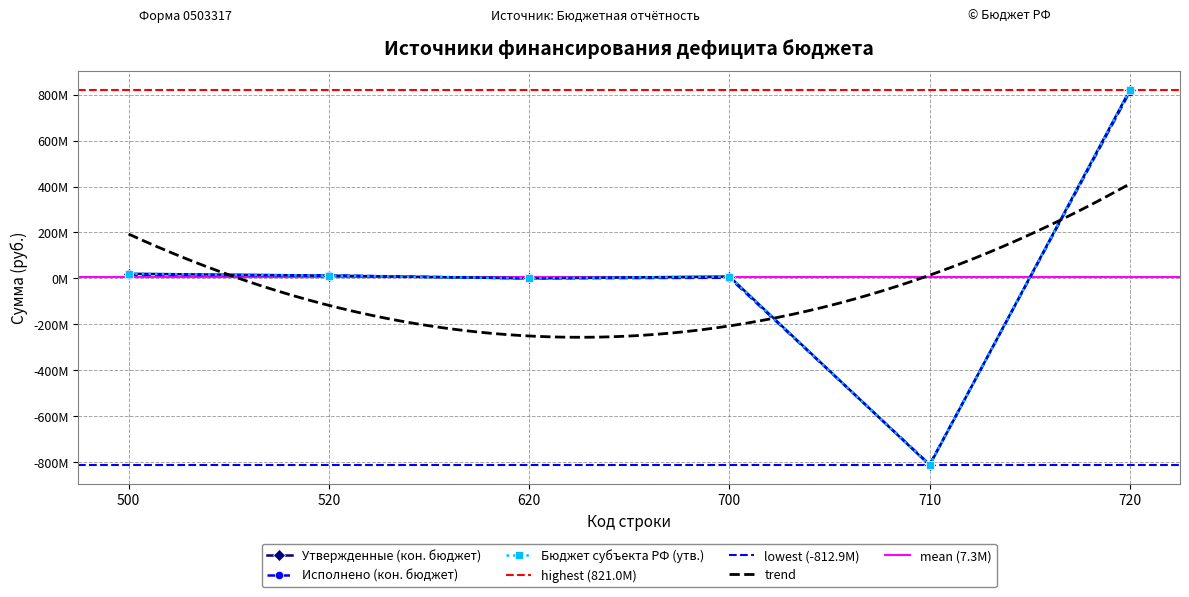

True or false: Бюджет субъекта РФ (утв.) and Исполнено (кон. бюджет) intersect in this chart.

True